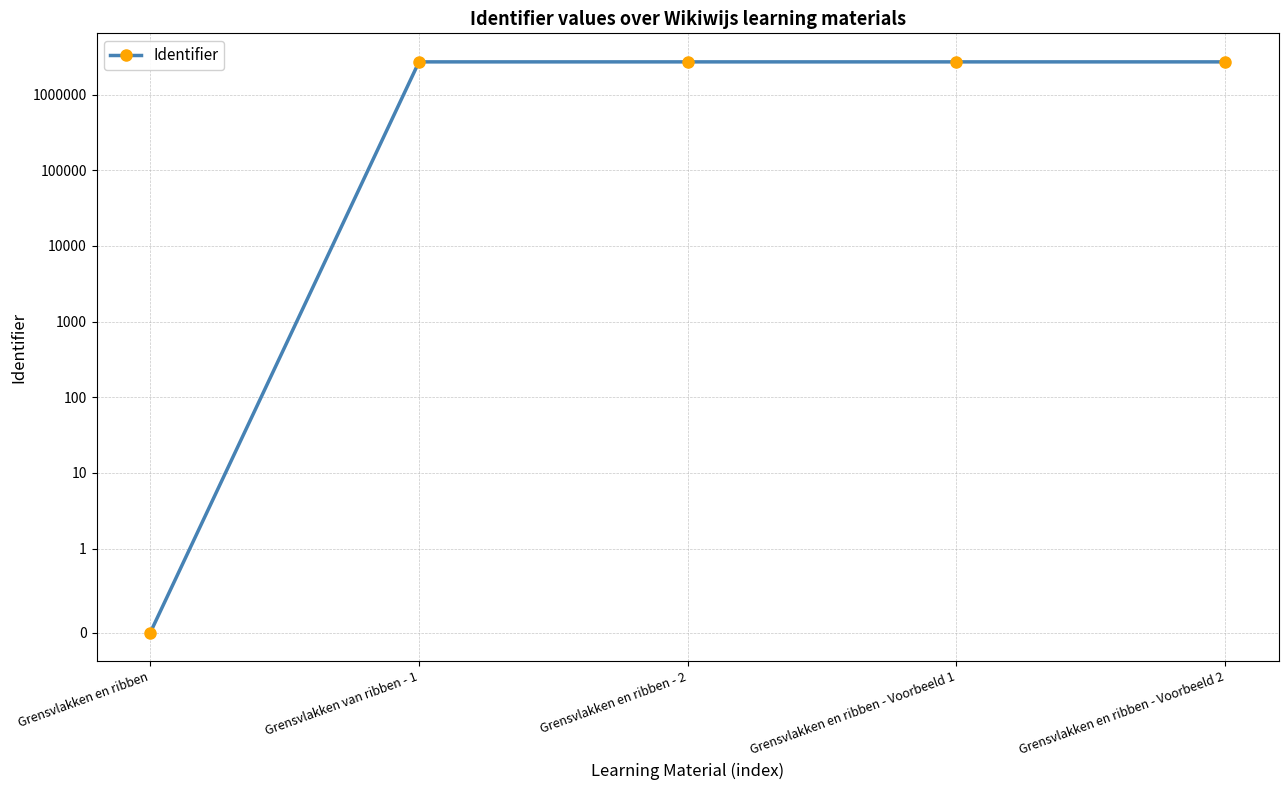

How many data points are above 2701250?

2